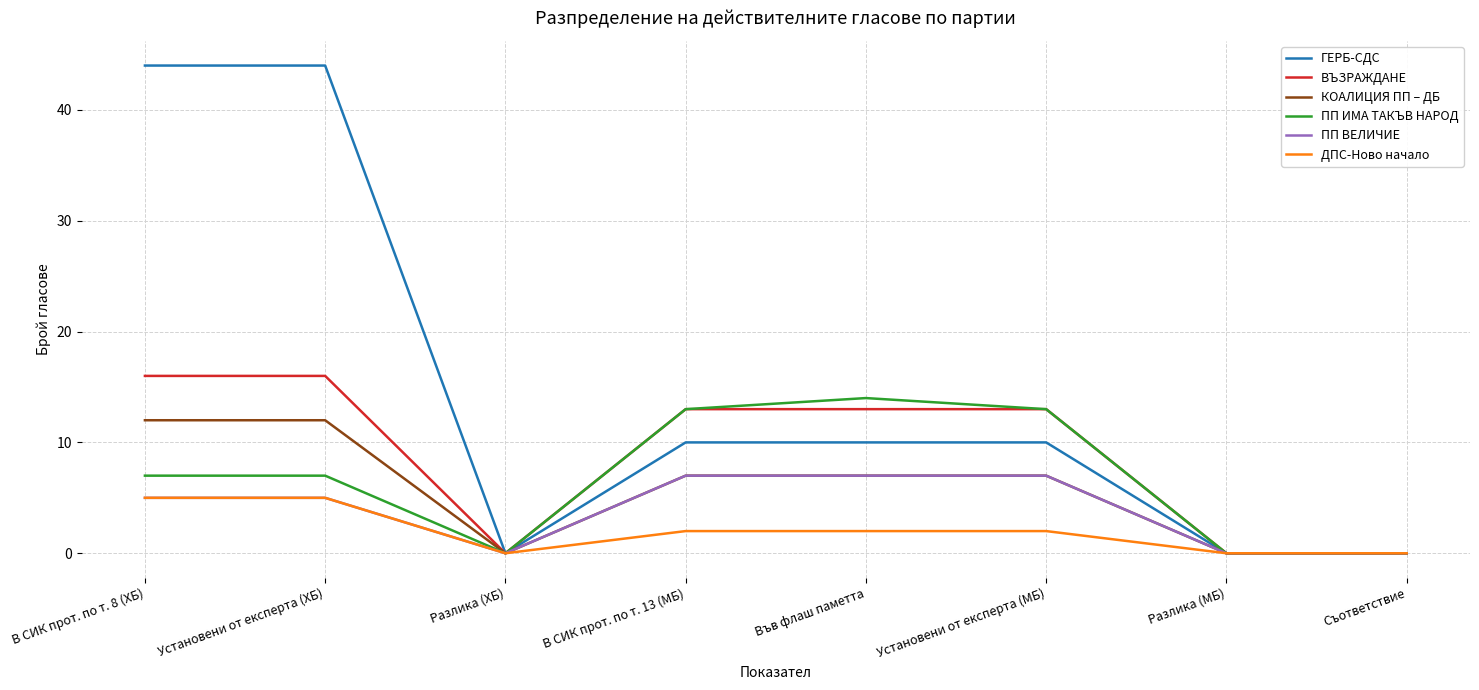

Reading left to right, extract all data points from this chart.

ГЕРБ-СДС: 44	44	0	10	10	10	0	0
ВЪЗРАЖДАНЕ: 16	16	0	13	13	13	0	0
КОАЛИЦИЯ ПП – ДБ: 12	12	0	7	7	7	0	0
ПП ИМА ТАКЪВ НАРОД: 7	7	0	13	14	13	0	0
ПП ВЕЛИЧИЕ: 5	5	0	7	7	7	0	0
ДПС-Ново начало: 5	5	0	2	2	2	0	0